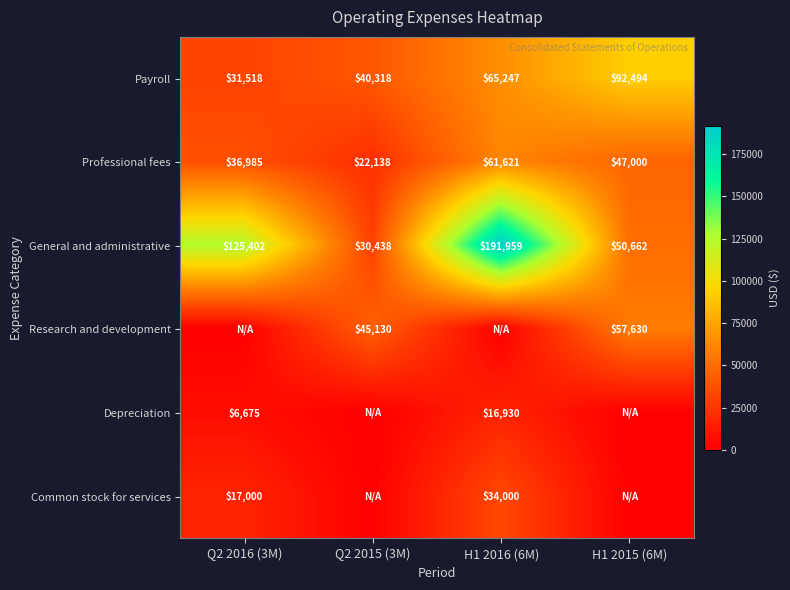

What is the highest value of the Professional fees series?

61621